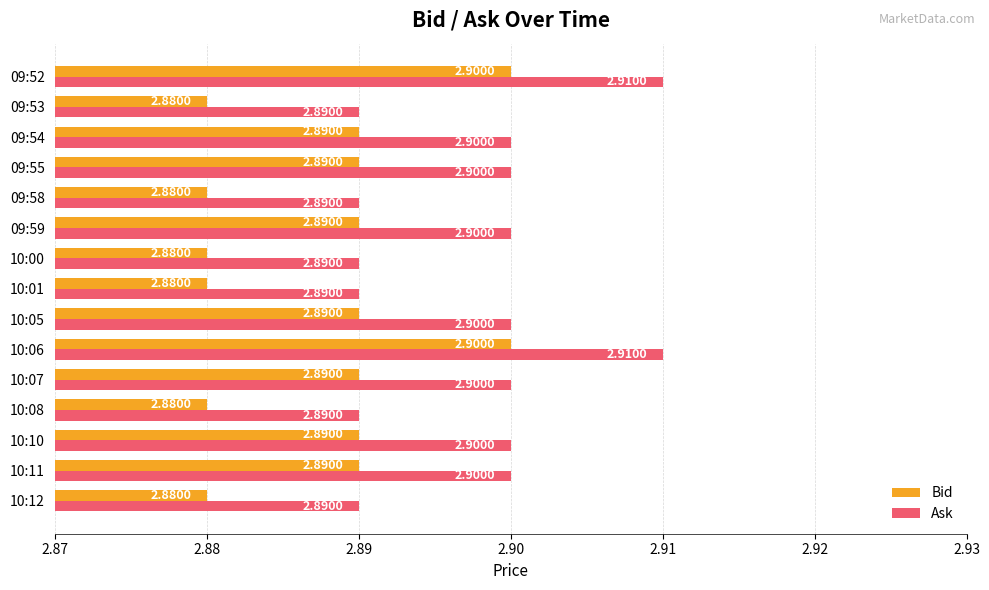

What is the total value across all series at 09:55?

5.8